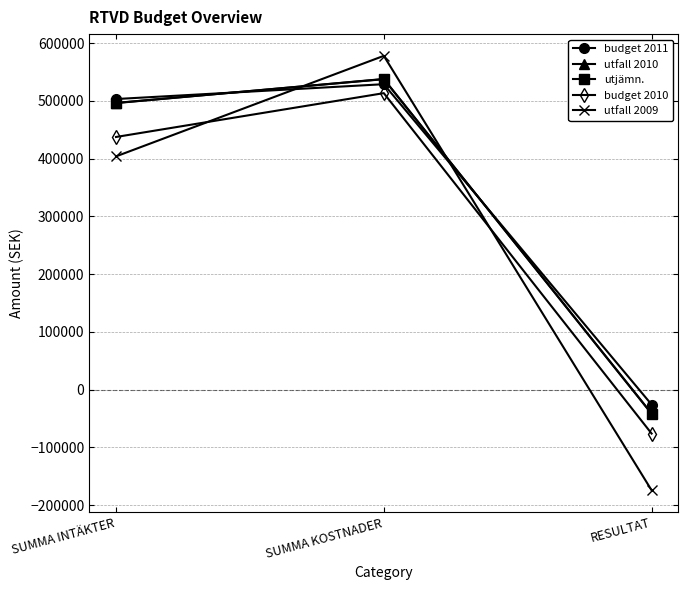

What is the difference between the maximum and minimum values in the utjämn. series?

579700